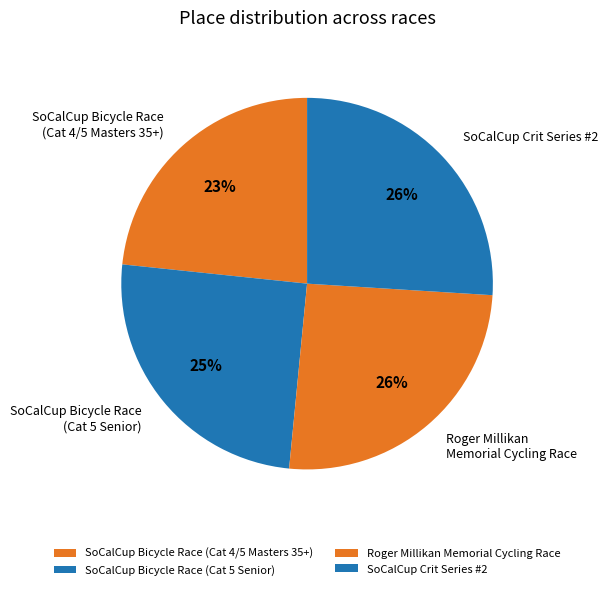

What percentage is the SoCalCup Bicycle Race (Cat 4/5 Masters 35+) slice, to the nearest percent?

23%